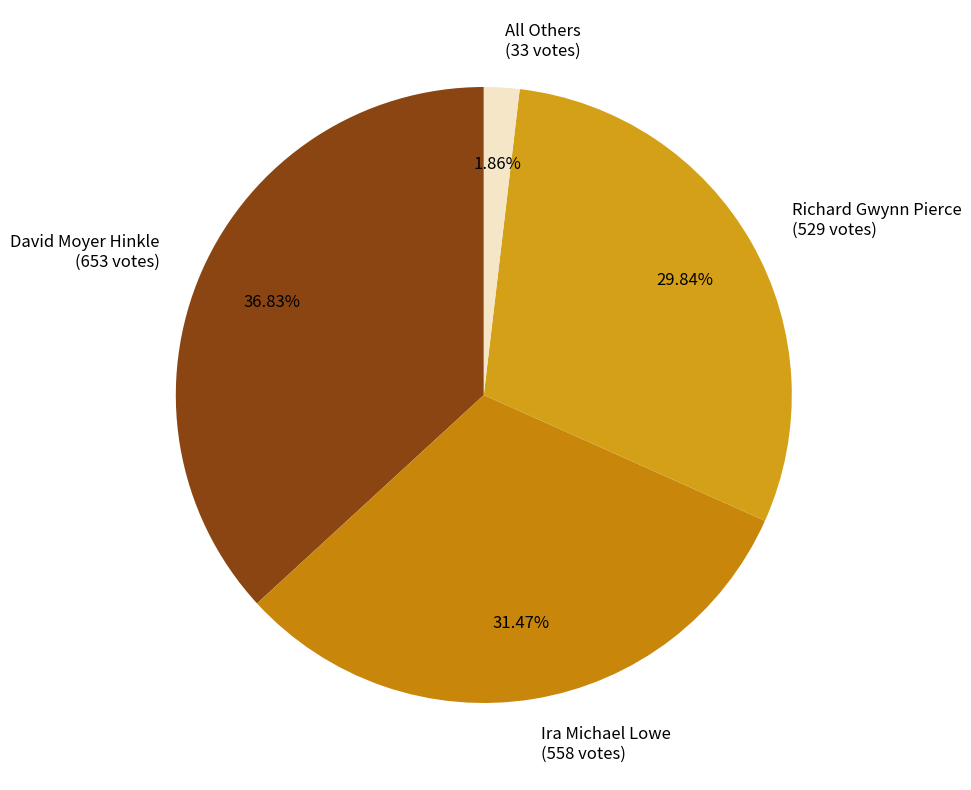

To the nearest percent, what is the average slice percentage?

25%